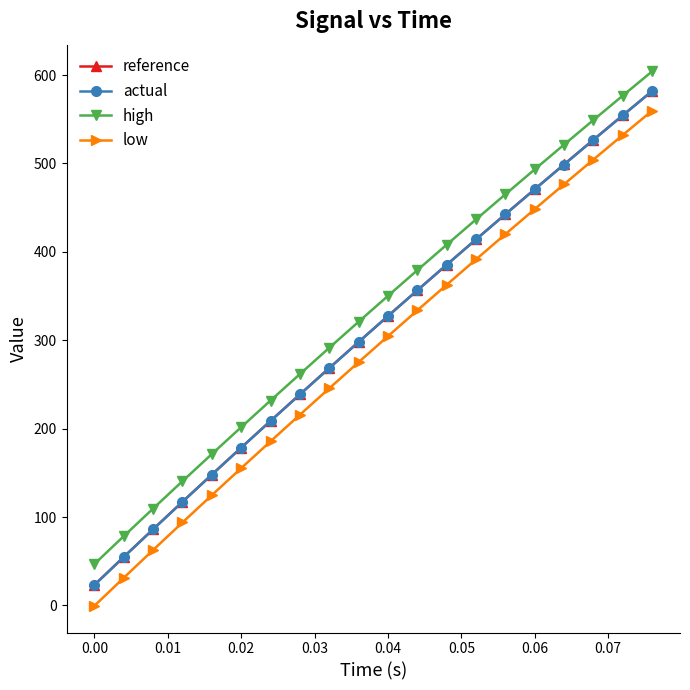

Which series has the widest spread of values?

low